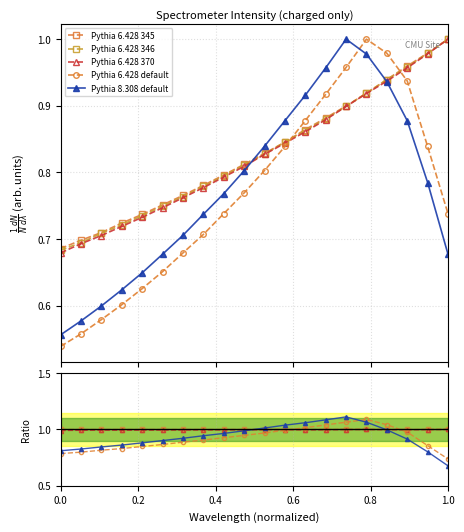

Count the number of categories in the chart.

20